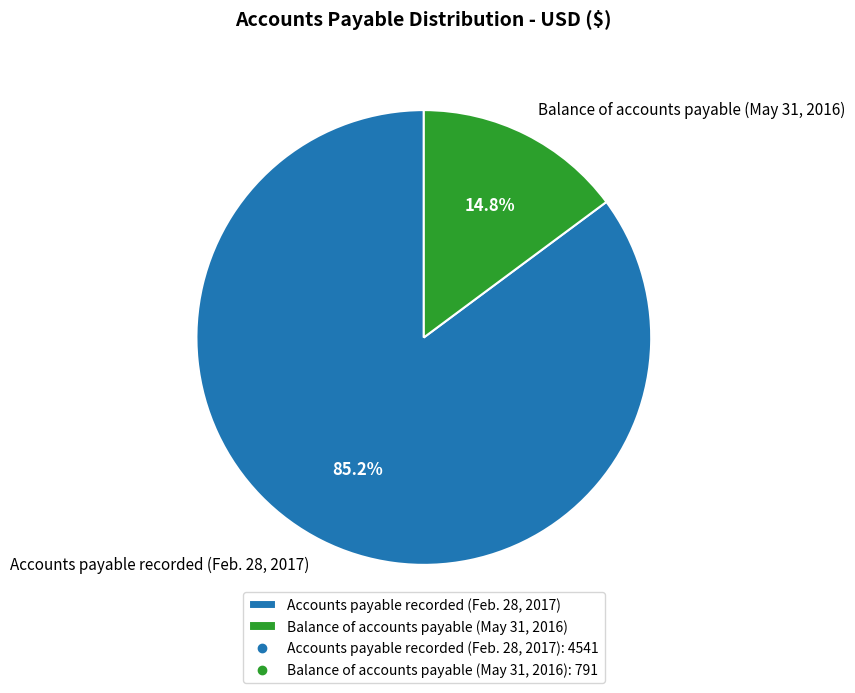

Which category has the biggest portion of the pie?

Accounts payable recorded (Feb. 28, 2017)